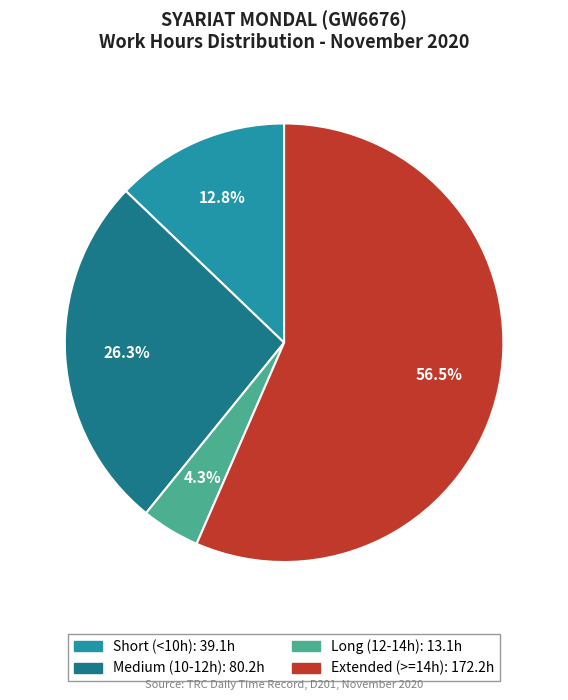

How many segments does this pie chart have?

4